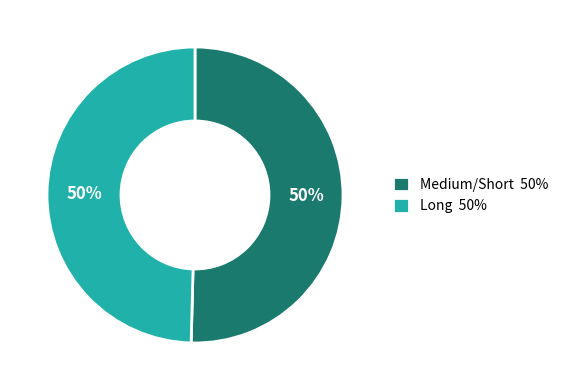

Is it true that Medium/Short 50% is 50% of the pie?

True